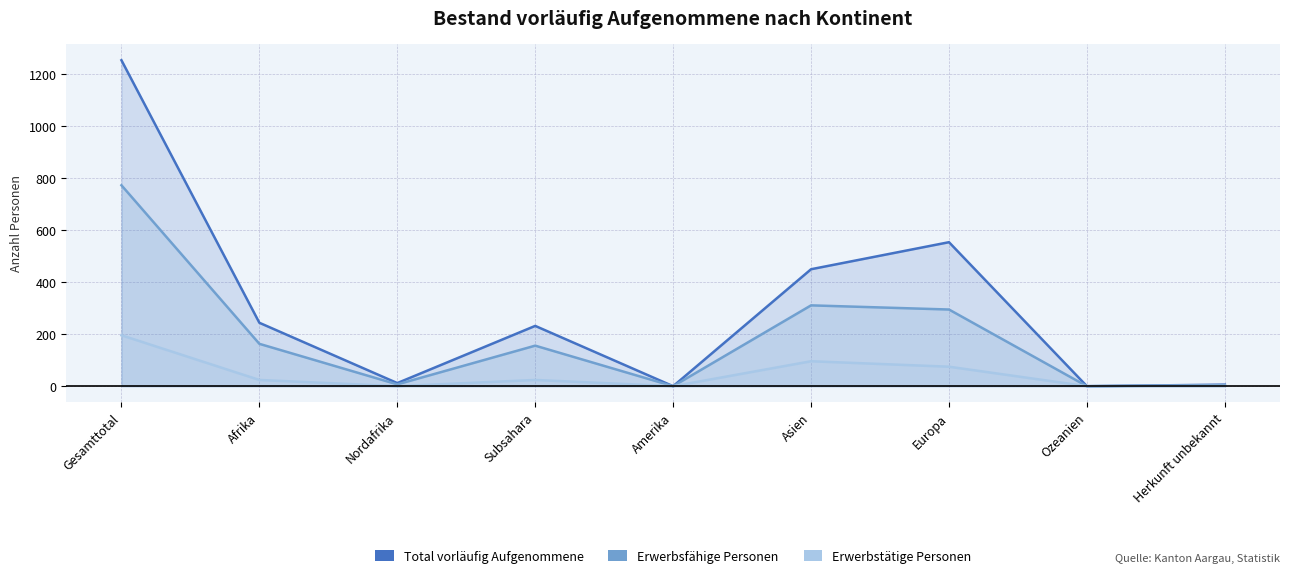

At which label does Total vorläufig Aufgenommene reach its peak?

Gesamttotal